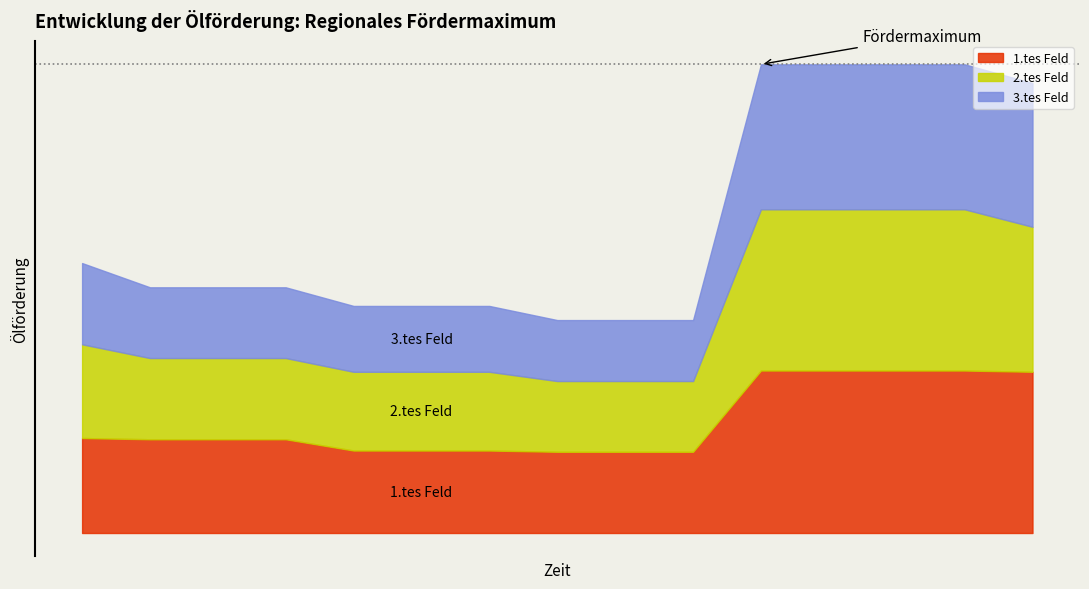

True or false: 1.tes Feld has more than 2 interior local peaks.

False